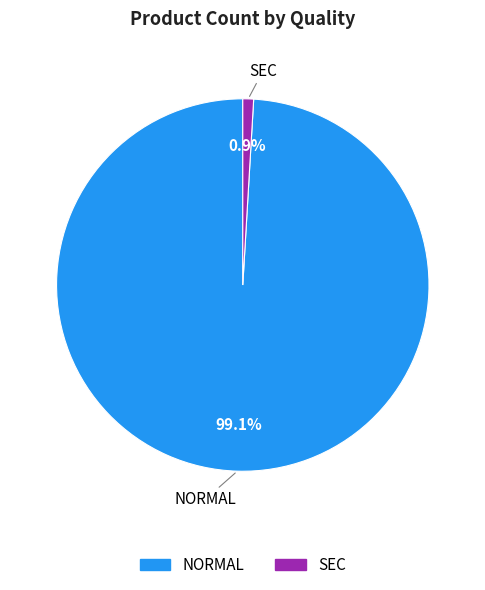

Which has a higher value, SEC or NORMAL?

NORMAL